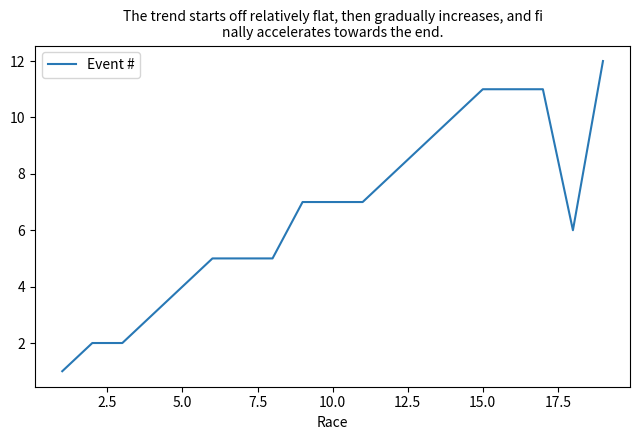

What is the greatest value displayed?

12